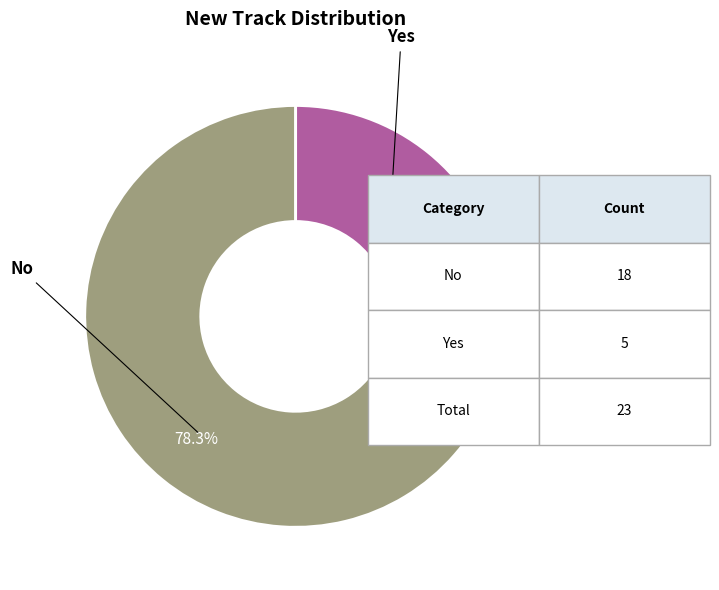

How many slices are in this pie chart?

2